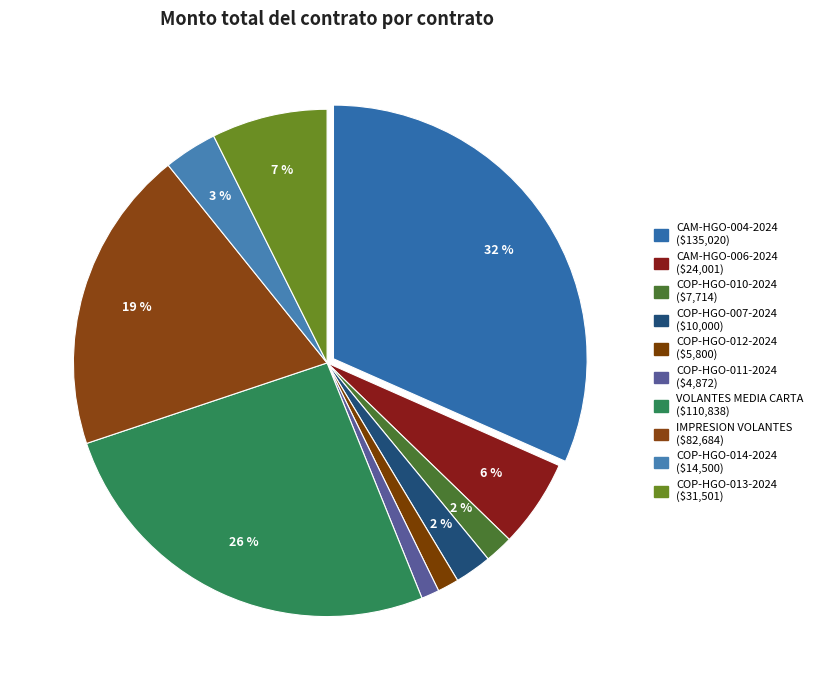

Count the number of slices in the pie.

10